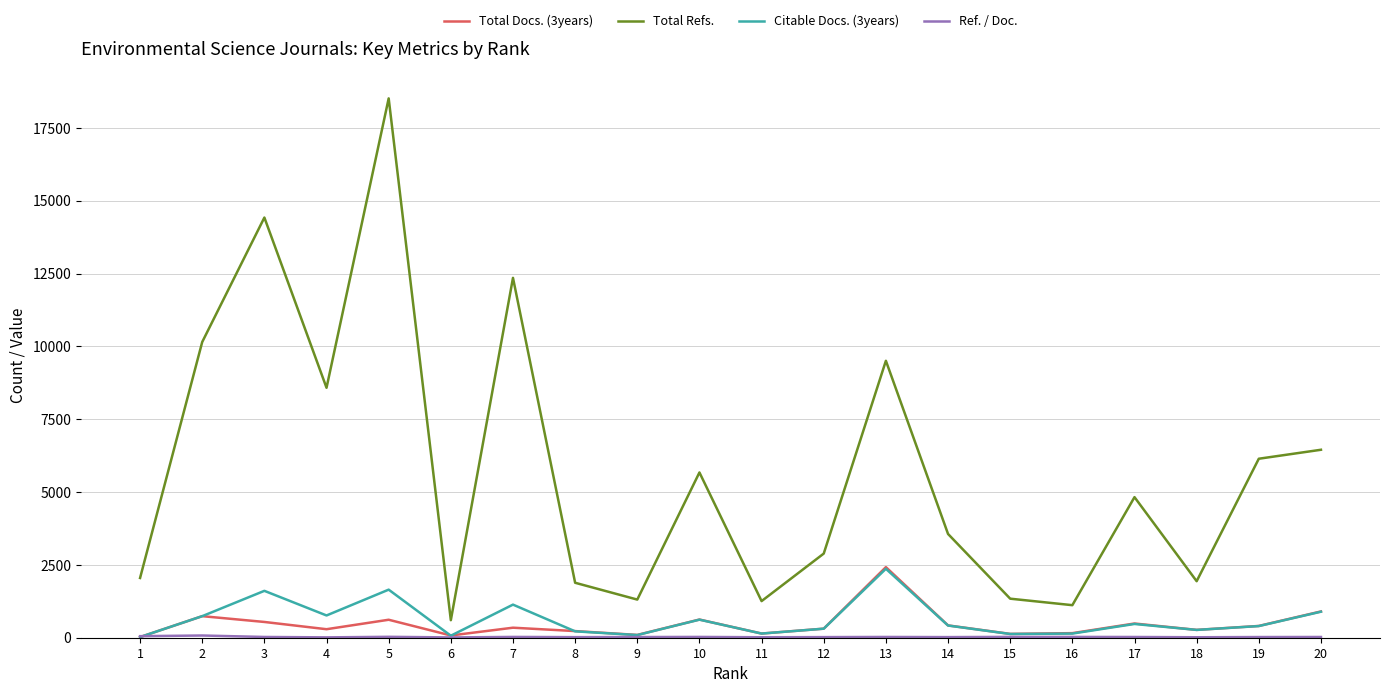

What is the maximum value shown in the chart?

18511